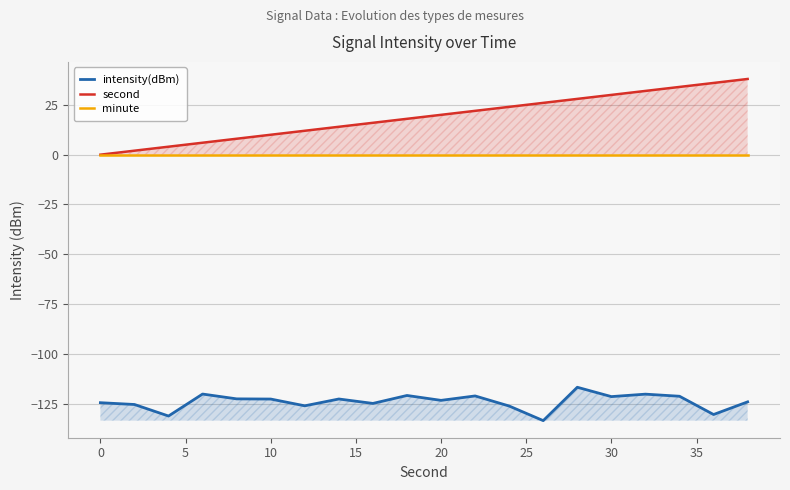

True or false: intensity(dBm) and minute intersect in this chart.

False